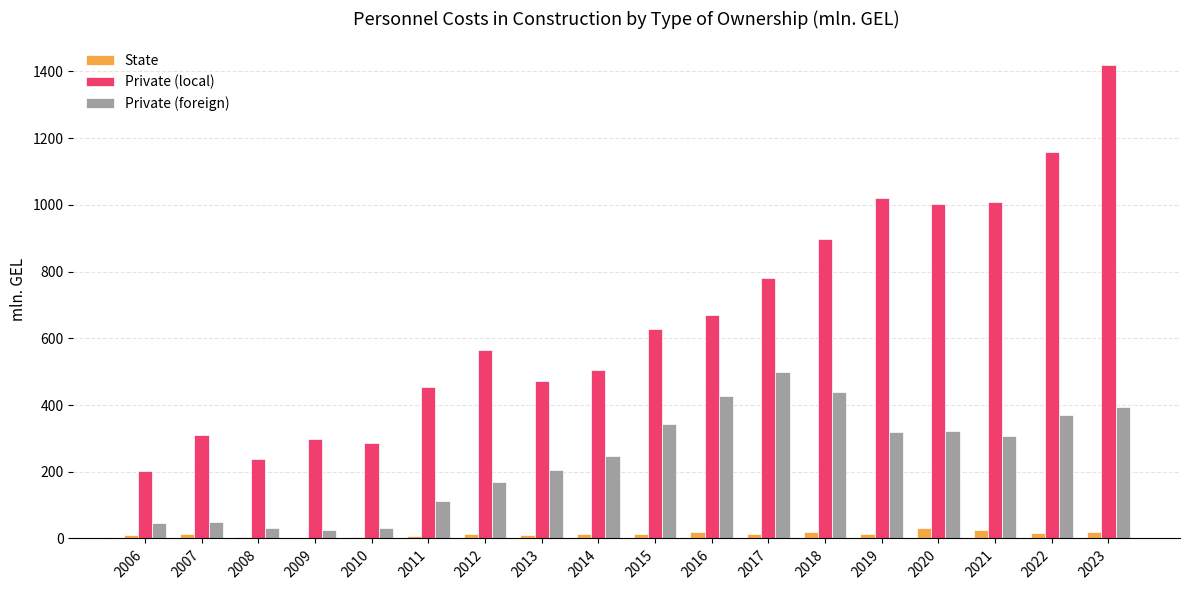

Is the value of Private (local) at 2008 greater than the value of State at 2021?

Yes